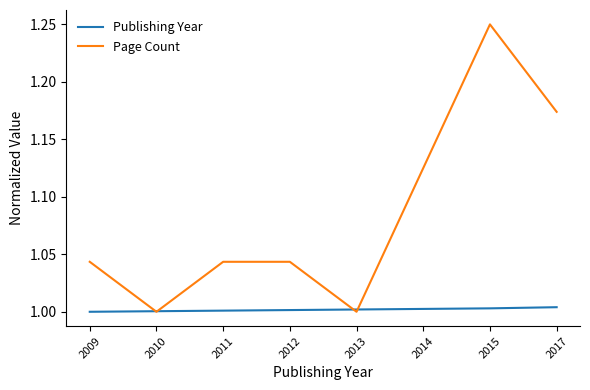

In Page Count, how many points are lower than both neighbors (excluding endpoints)?

2